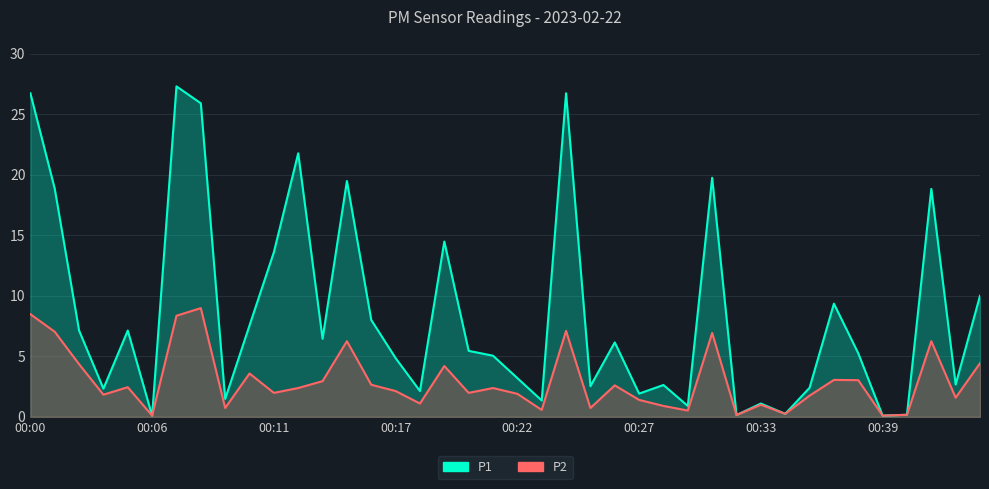

True or false: P2 and P1 intersect in this chart.

False